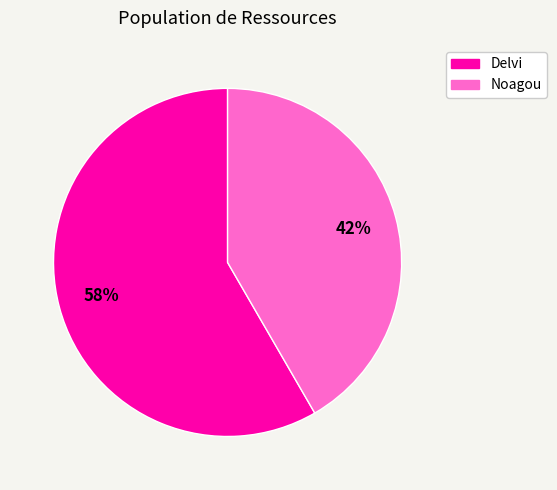

Which slice represents more than half of the pie?

Delvi